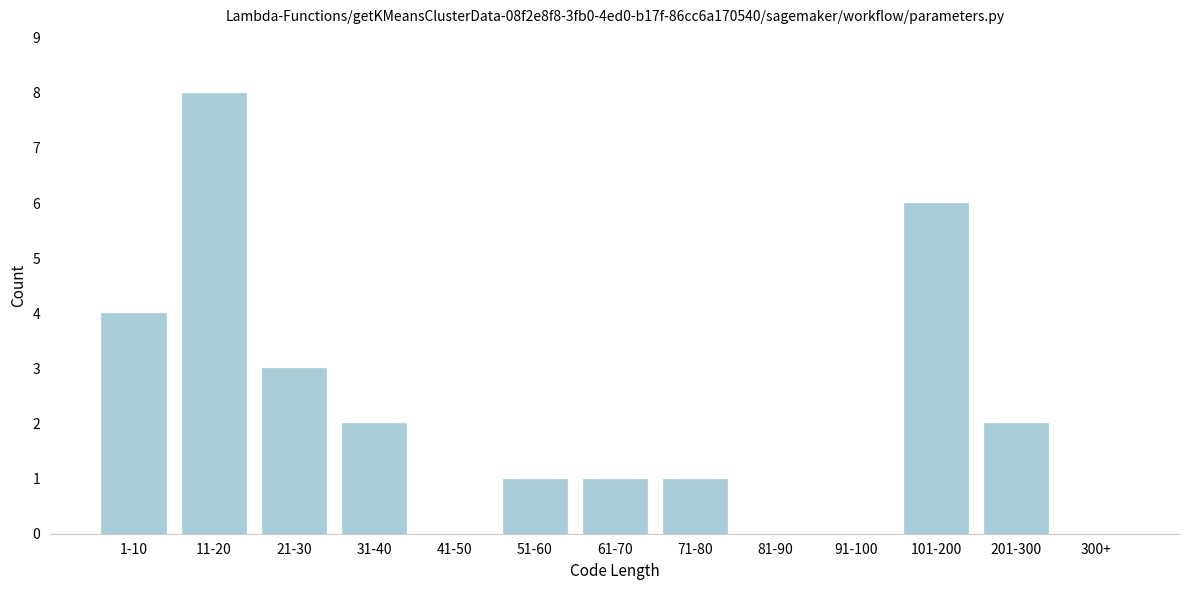

Reading left to right, extract all data points from this chart.

1-10=4	11-20=8	21-30=3	31-40=2	41-50=0	51-60=1	61-70=1	71-80=1	81-90=0	91-100=0	101-200=6	201-300=2	300+=0